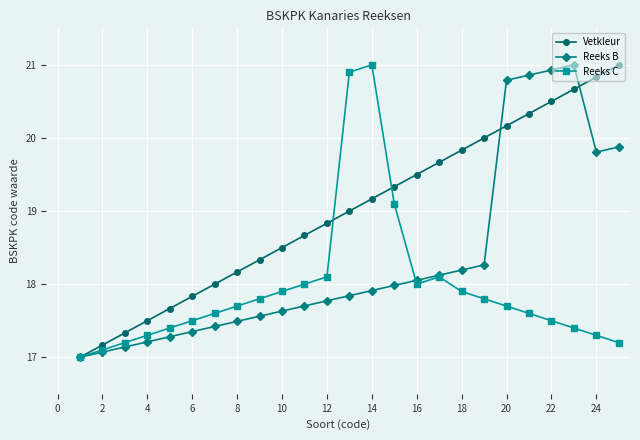

Rank the series by their average value, from highest to lowest.

Vetkleur, Reeks B, Reeks C